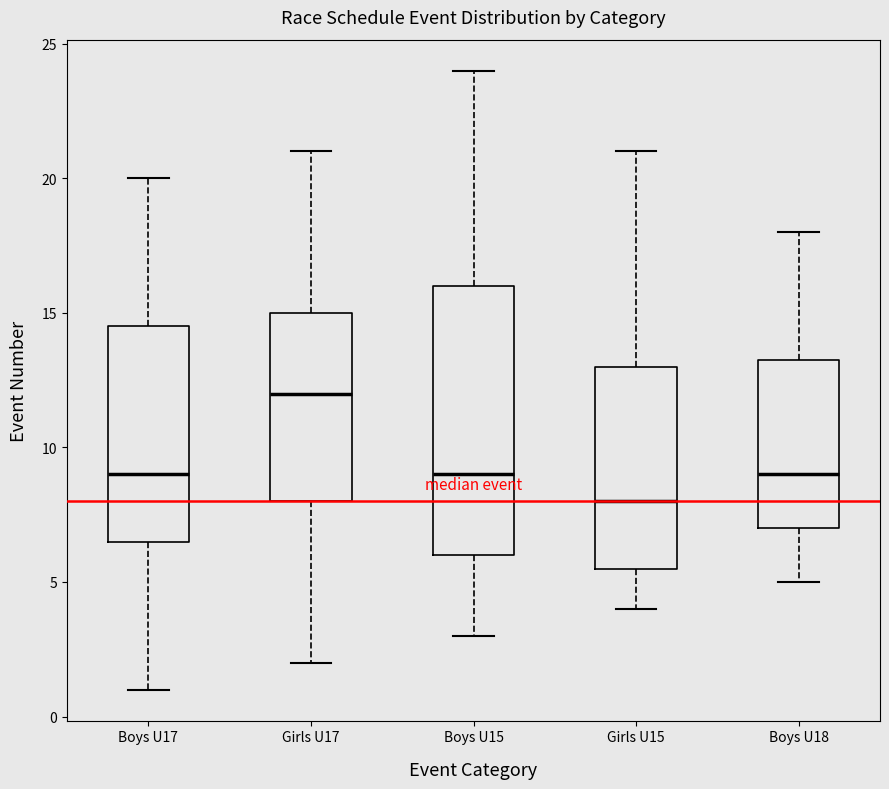

Reading left to right, transcribe this box plot: for each box, give where its median line is, the range the box spans, and where its two whiskers end, as read against the y-axis. The values are not printed on the chart, so give them approximately, as read against the axis.

Boys U17: median 9.0, box 6.5 to 14.5, whiskers 1.0 to 20.0
Girls U17: median 12.0, box 8.0 to 15.0, whiskers 2.0 to 21.0
Boys U15: median 9.0, box 6.0 to 16.0, whiskers 3.0 to 24.0
Girls U15: median 8.0, box 5.5 to 13.0, whiskers 4.0 to 21.0
Boys U18: median 9.0, box 7.0 to 13.5, whiskers 5.0 to 18.0